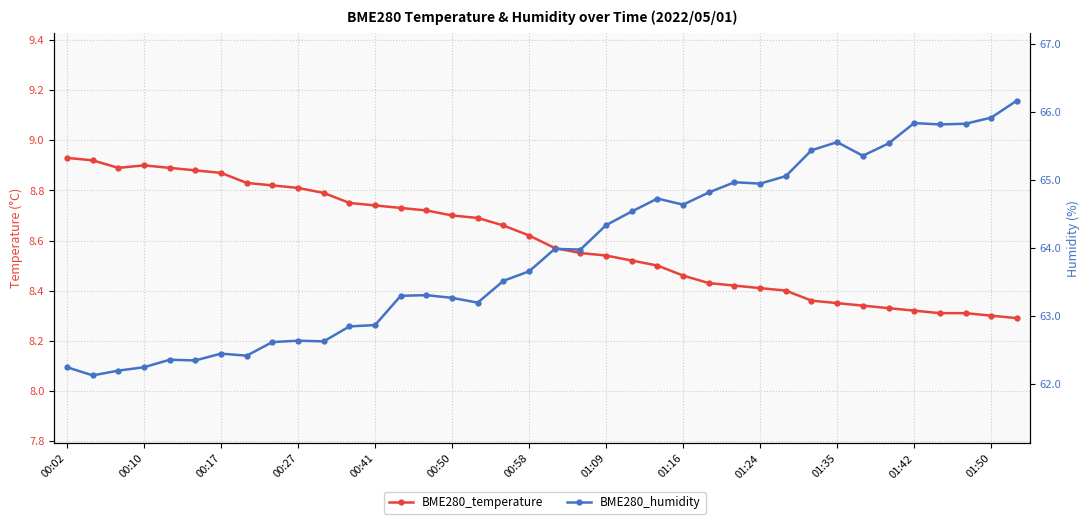

At 01:35, list the series in order from smallest to largest.

BME280_temperature, BME280_humidity